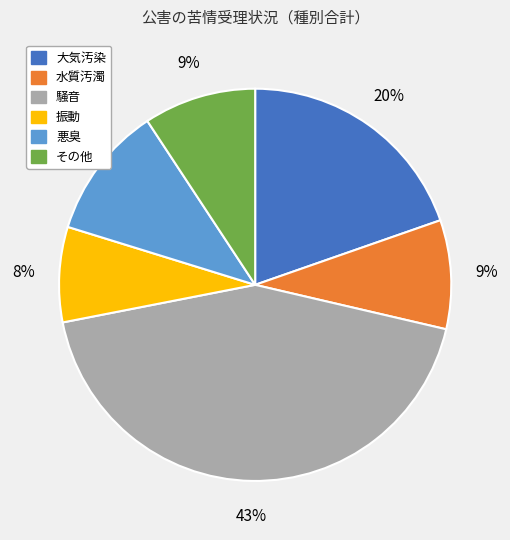

Which slice is the smallest?

振動